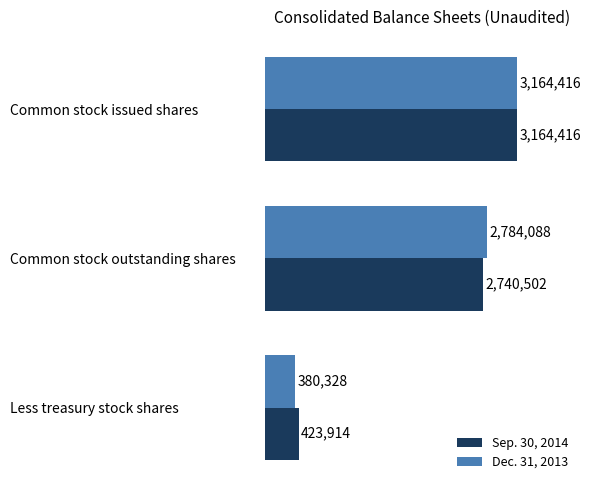

What are all the series names shown in the legend?

Sep. 30, 2014, Dec. 31, 2013